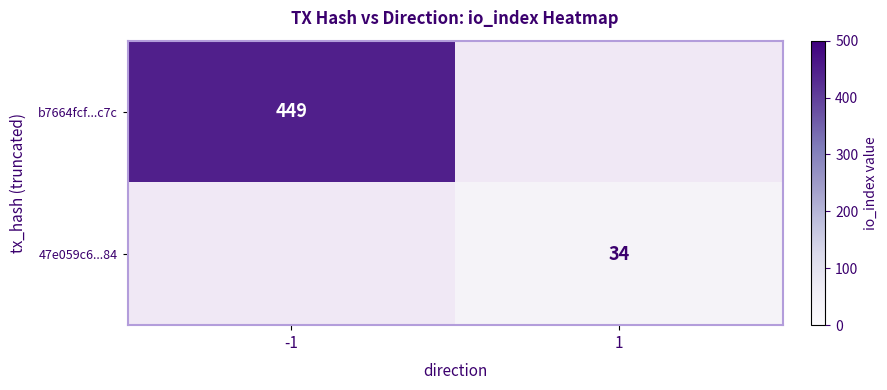

True or false: 47e059c6...84 has a value of 34 at 1.

True